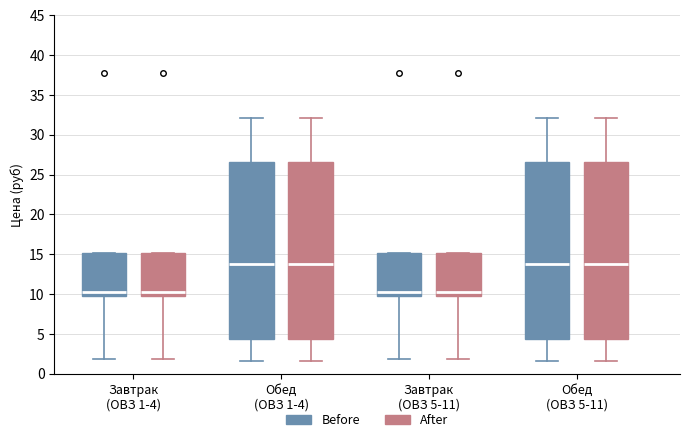

Where is the upper edge of the box for Обед (ОВЗ 1-4) (Before) on the y-axis? The values are not printed on the chart, so give them approximately, as read against the axis.

26.5